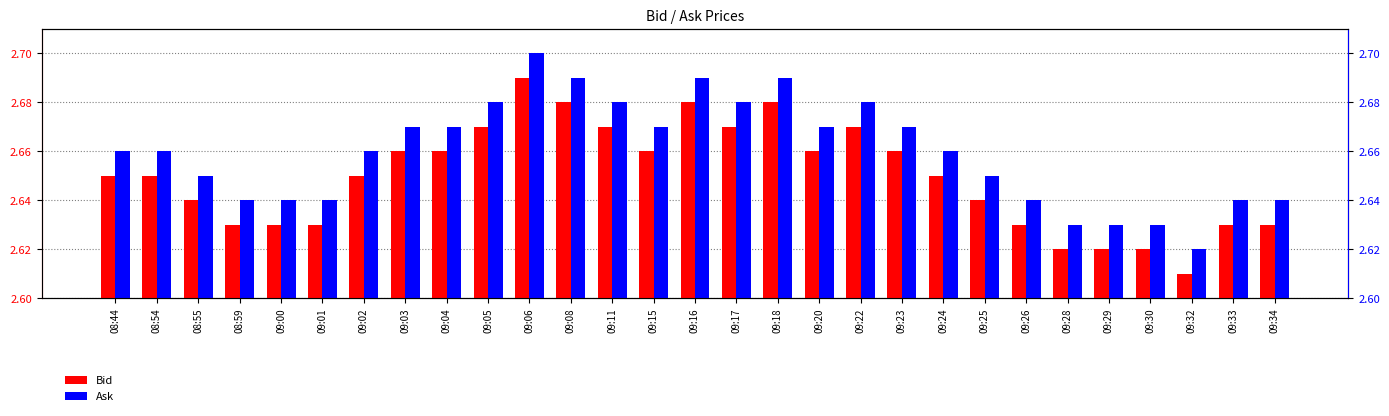

Read the Bid value at 09:17.

2.7